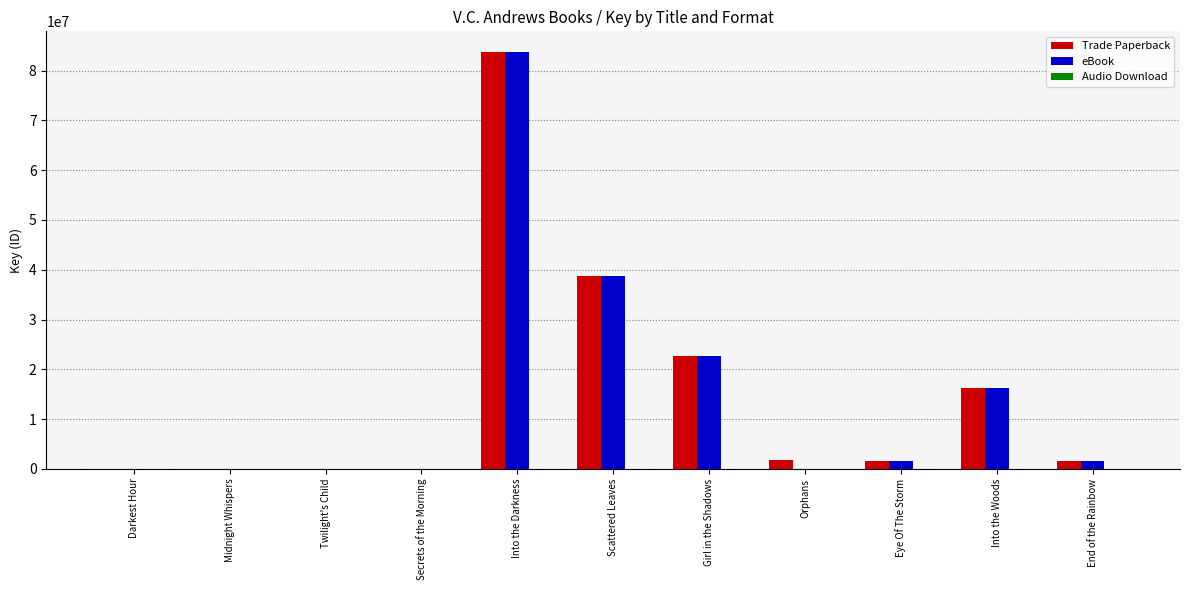

The eBook series shows 16303455 at Into the Woods. True or false?

True